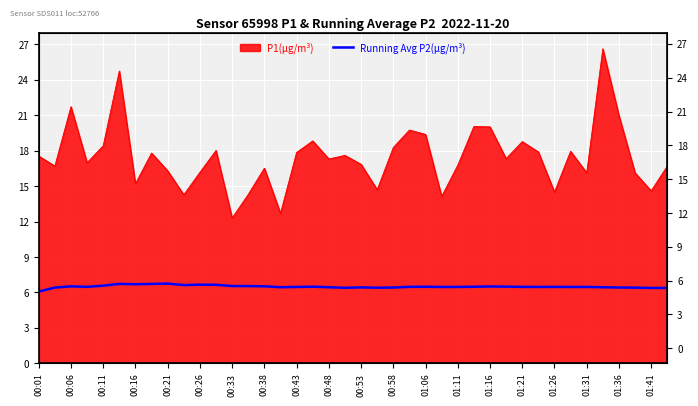

How many categories are shown in the chart?

40